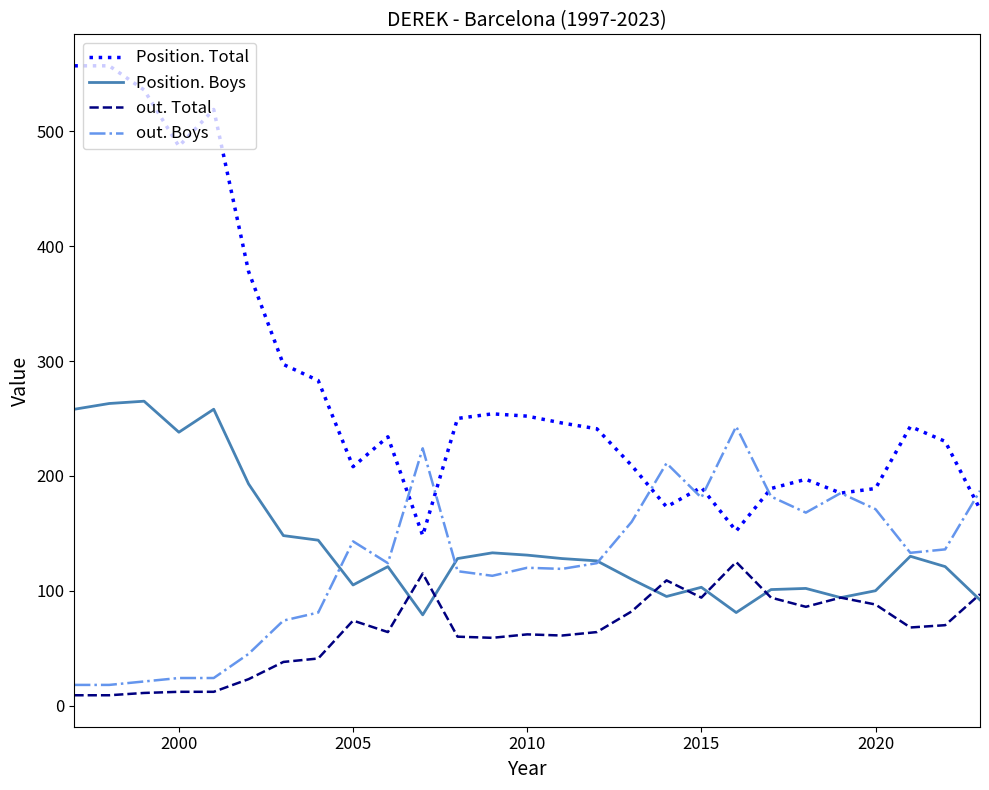

Which series has the largest total across all categories?

Position. Total